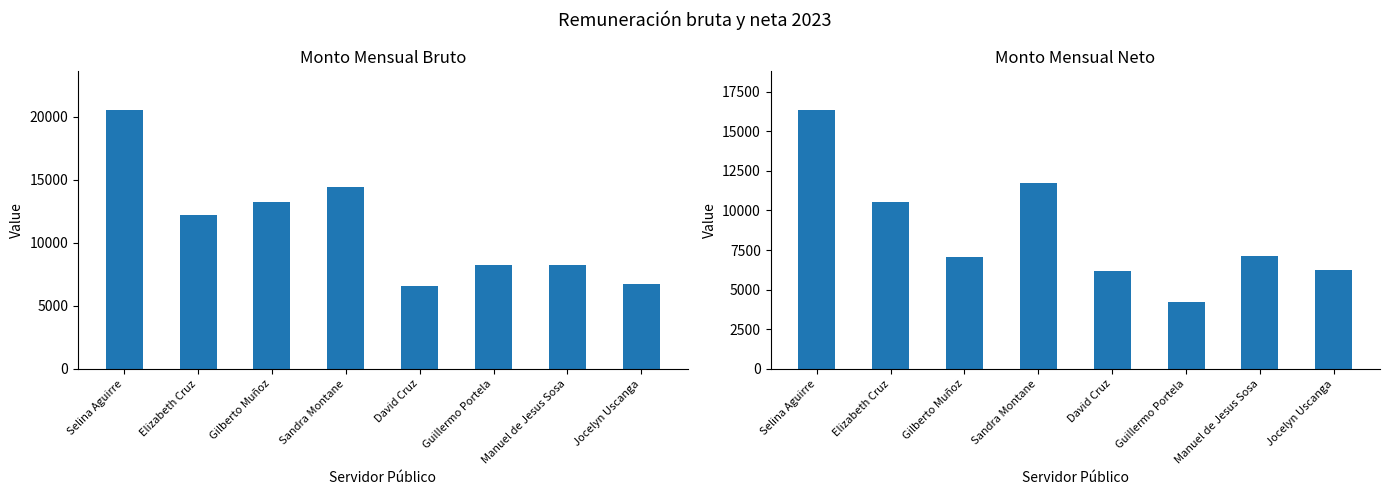

What is the value of the Monto mensual bruto bar at the 2nd from the left?

12201.7